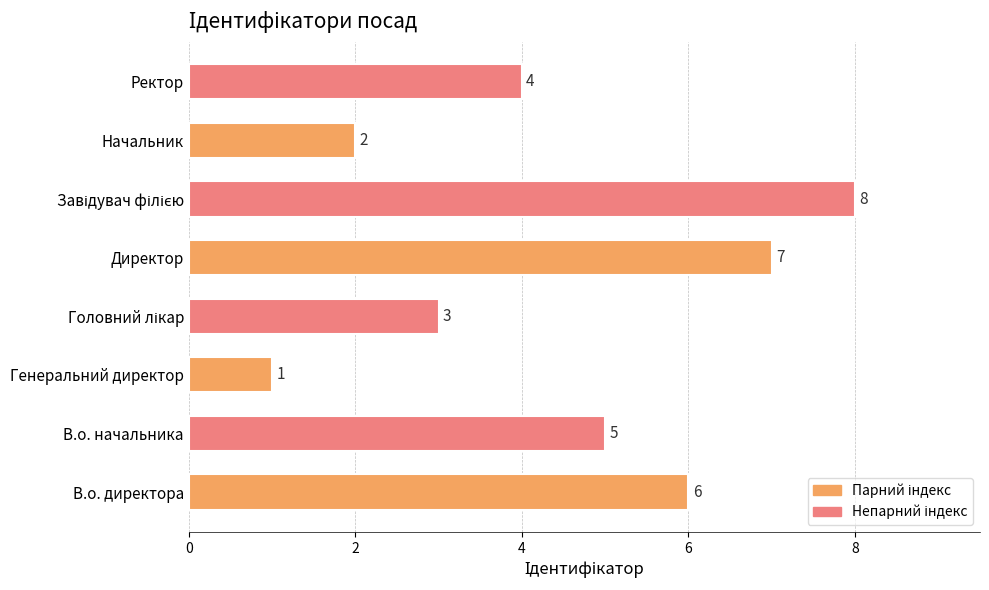

Reading bottom to top, what are all the values shown in this chart?

6	5	1	3	7	8	2	4